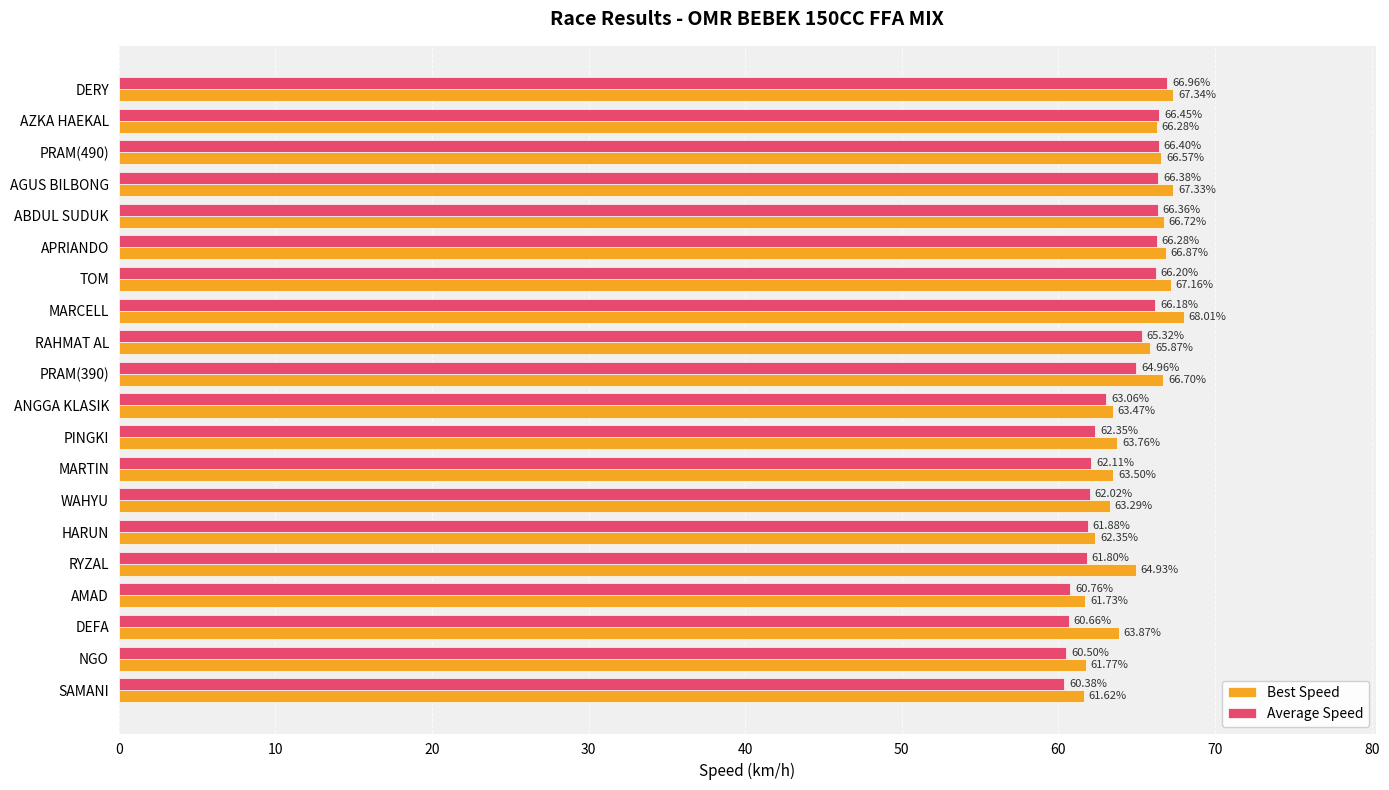

What is the lowest value of the Average Speed series?

60.4